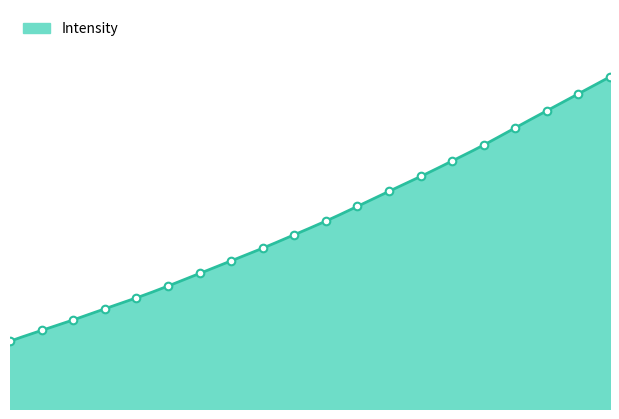

What is the ratio of the value at 219.589 to the value at 221.3083?

0.8